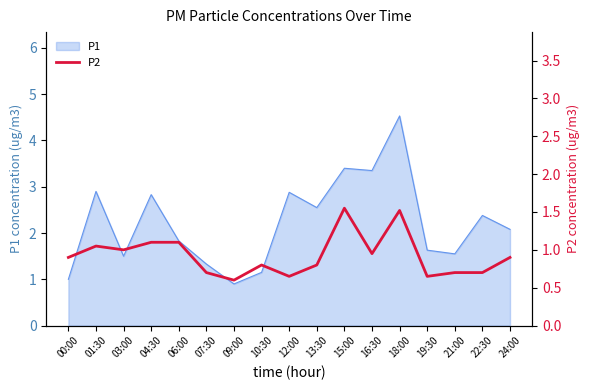

Reading left to right, what are all the values shown in this chart?

0.9	1.1	1.0	1.1	1.1	0.7	0.6	0.8	0.7	0.8	1.6	0.9	1.5	0.7	0.7	0.7	0.9